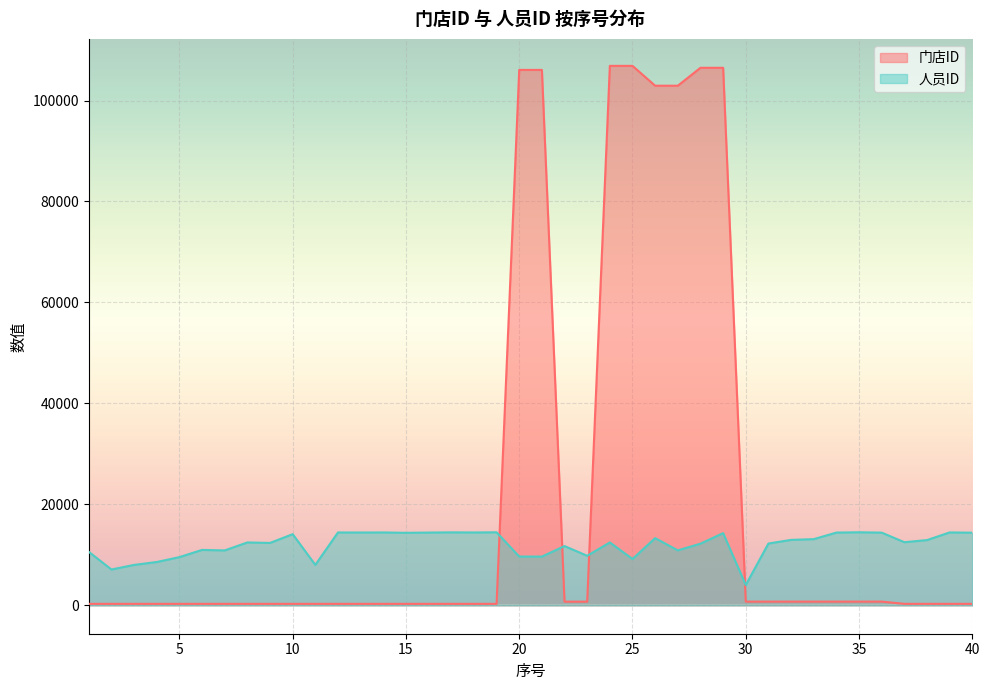

What is the difference between the highest and lowest values at 17?

14158